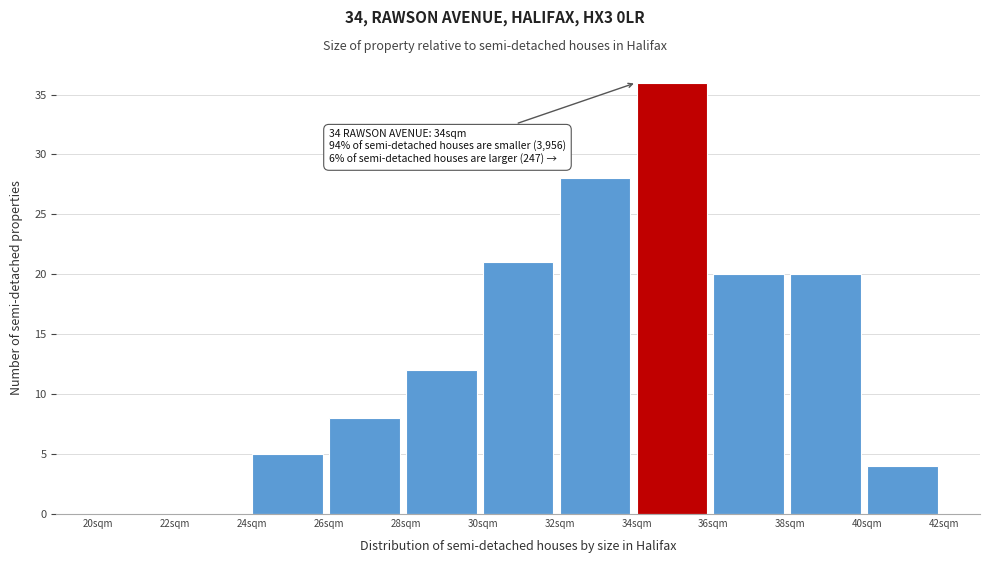

Over which range of the x-axis is the bar tallest?

34 to 36